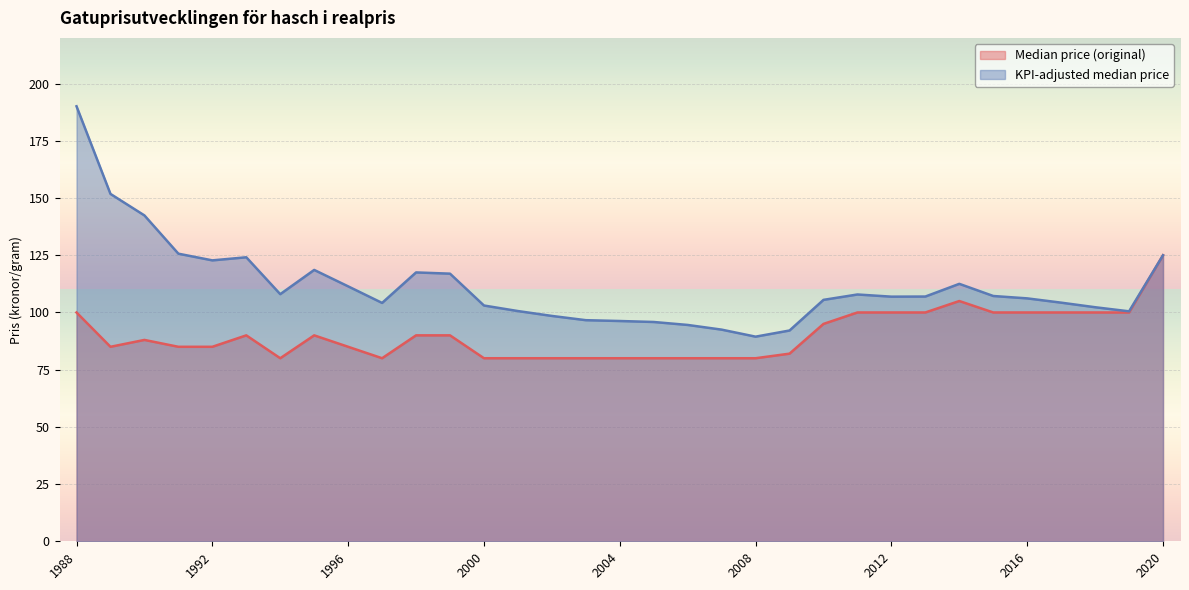

Does the chart display data point markers on the line(s)?

No